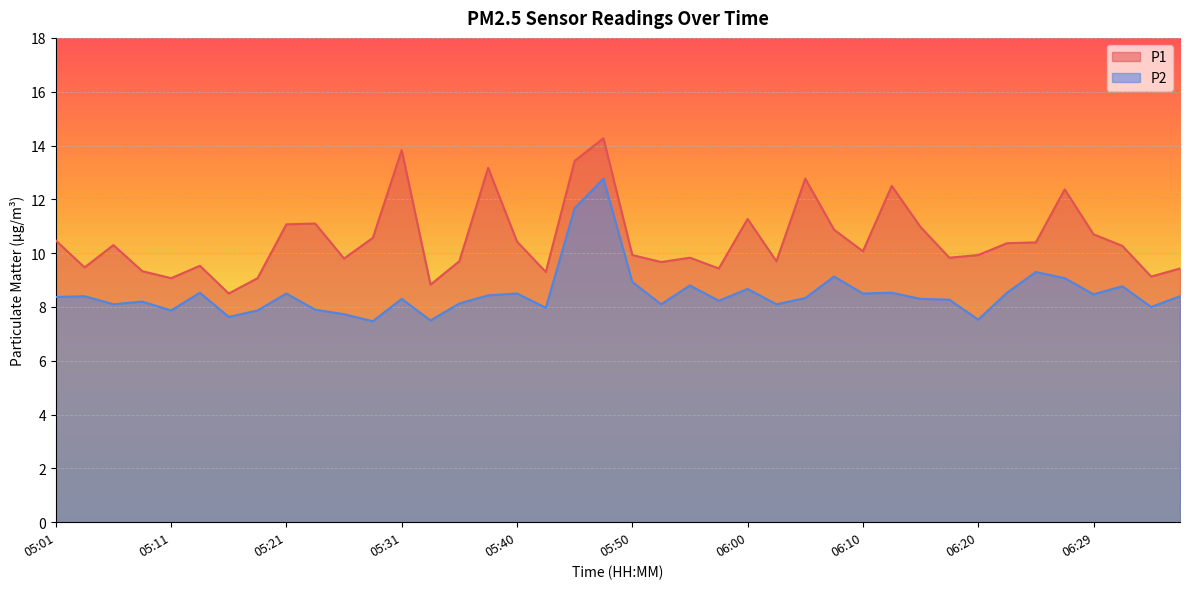

How many lines are shown in the chart?

2